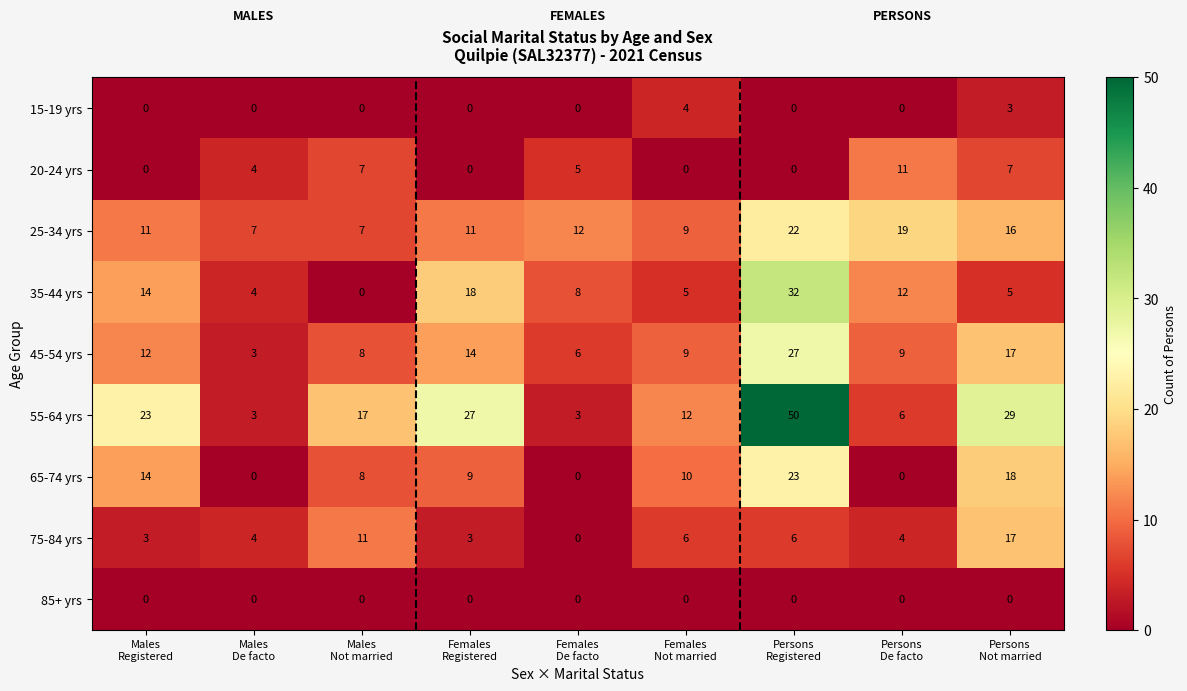

Between Males
Registered and Persons
Not married, which series saw the biggest shift?

75-84 yrs